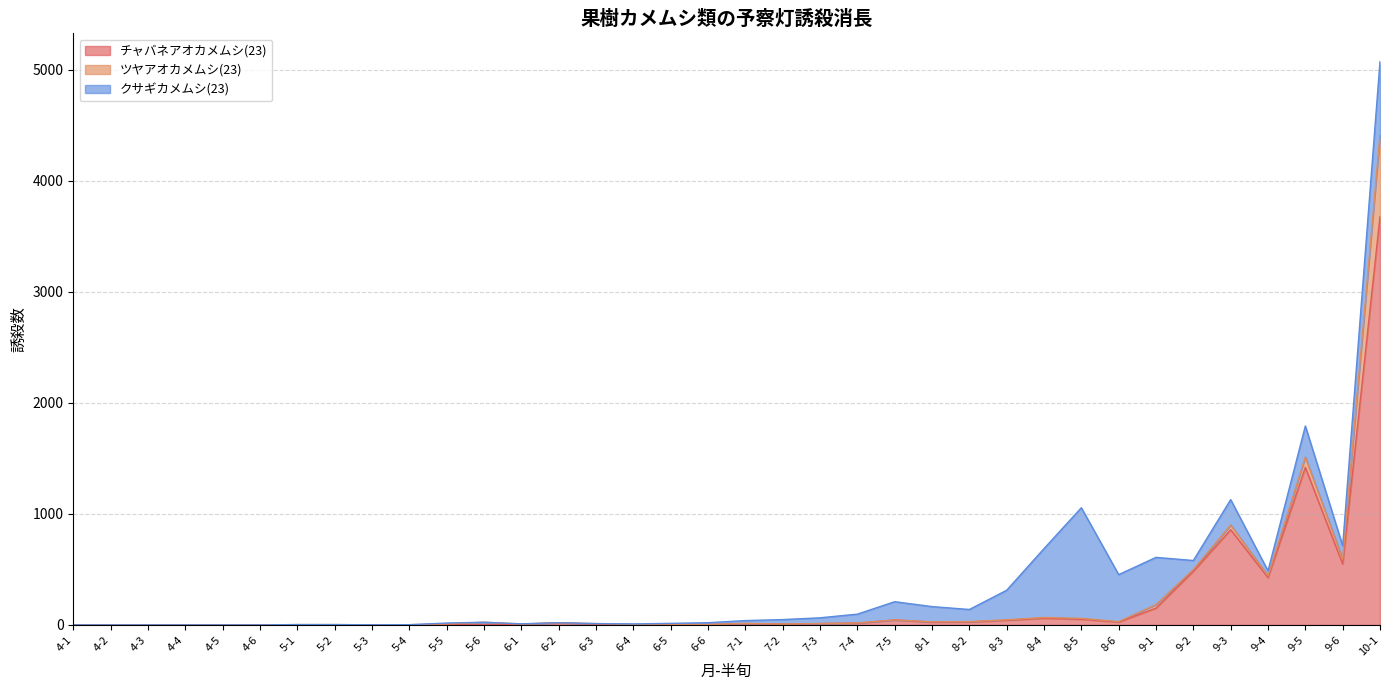

Reading left to right, list all the values displayed in this chart.

チャバネアオカメムシ(23): 4-1=0	4-2=0	4-3=0	4-4=0	4-5=0	4-6=0	5-1=0	5-2=1	5-3=0	5-4=0	5-5=5	5-6=1	6-1=7	6-2=18	6-3=7	6-4=2	6-5=5	6-6=3	7-1=12	7-2=7	7-3=12	7-4=16	7-5=45	8-1=26	8-2=27	8-3=42	8-4=60	8-5=51	8-6=26	9-1=151	9-2=483	9-3=857	9-4=426	9-5=1418	9-6=548	10-1=3677
ツヤアオカメムシ(23): 4-1=0	4-2=0	4-3=0	4-4=0	4-5=0	4-6=0	5-1=3	5-2=2	5-3=1	5-4=2	5-5=4	5-6=23	6-1=1	6-2=1	6-3=5	6-4=2	6-5=1	6-6=0	7-1=2	7-2=1	7-3=0	7-4=1	7-5=0	8-1=2	8-2=3	8-3=4	8-4=7	8-5=8	8-6=4	9-1=32	9-2=16	9-3=43	9-4=16	9-5=93	9-6=45	10-1=732
クサギカメムシ(23): 4-1=0	4-2=0	4-3=0	4-4=0	4-5=0	4-6=0	5-1=0	5-2=0	5-3=0	5-4=0	5-5=8	5-6=0	6-1=2	6-2=1	6-3=0	6-4=5	6-5=8	6-6=17	7-1=25	7-2=40	7-3=52	7-4=80	7-5=164	8-1=137	8-2=109	8-3=266	8-4=620	8-5=996	8-6=423	9-1=425	9-2=81	9-3=228	9-4=45	9-5=280	9-6=120	10-1=663